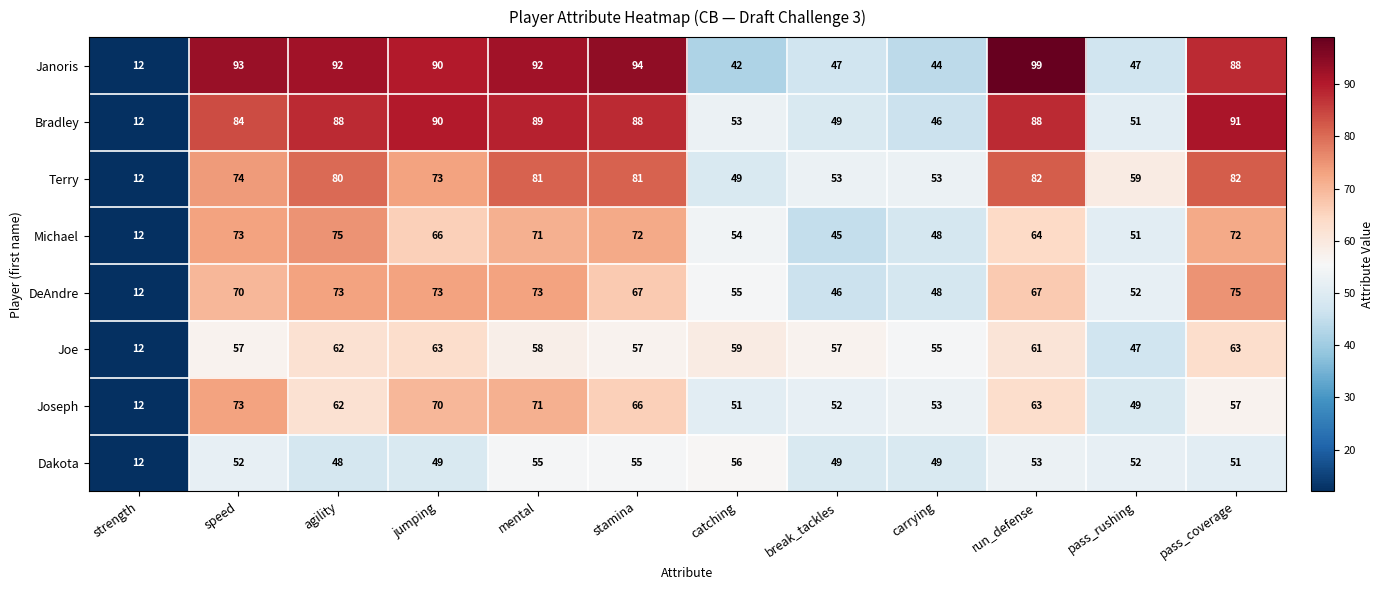

What is the greatest value displayed?

99